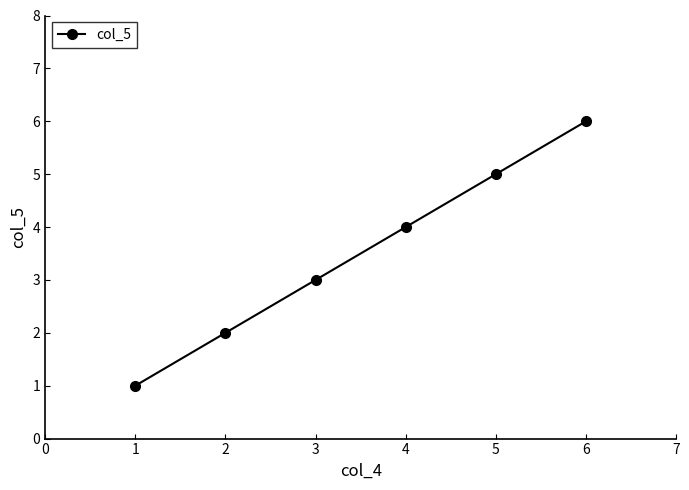

Reading left to right, extract all data points from this chart.

1	2	3	4	5	6